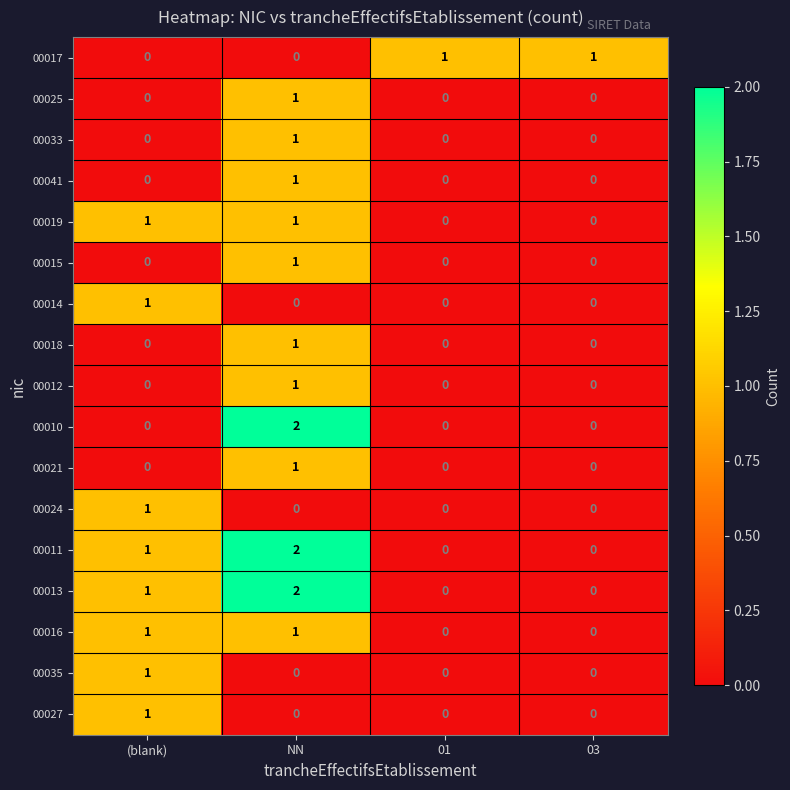

Is it true that 00035 equals 0 at (blank)?

False